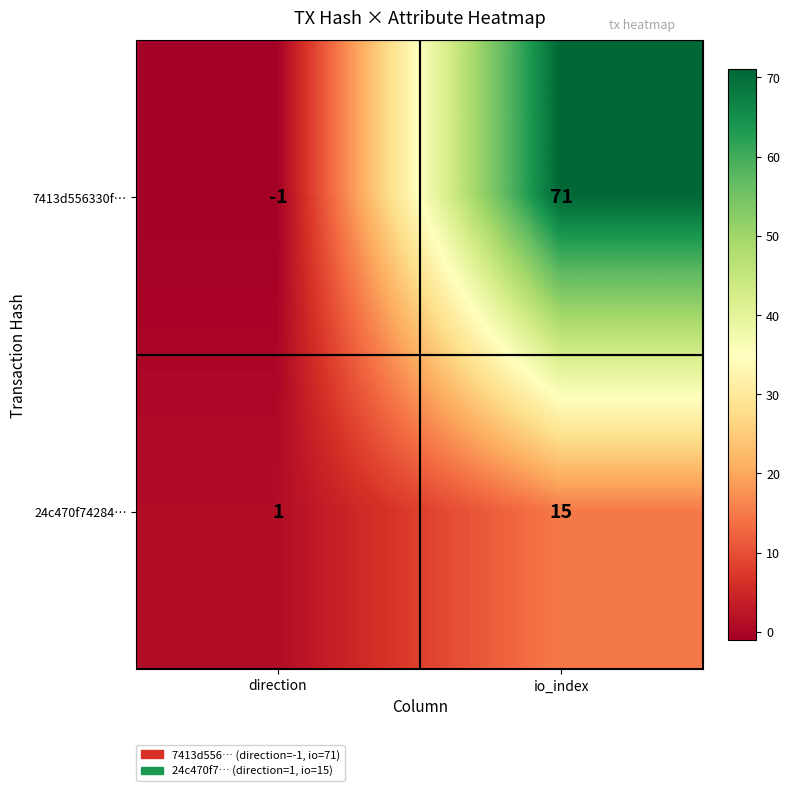

Which category has the highest value in the 7413d556330f… series?

io_index